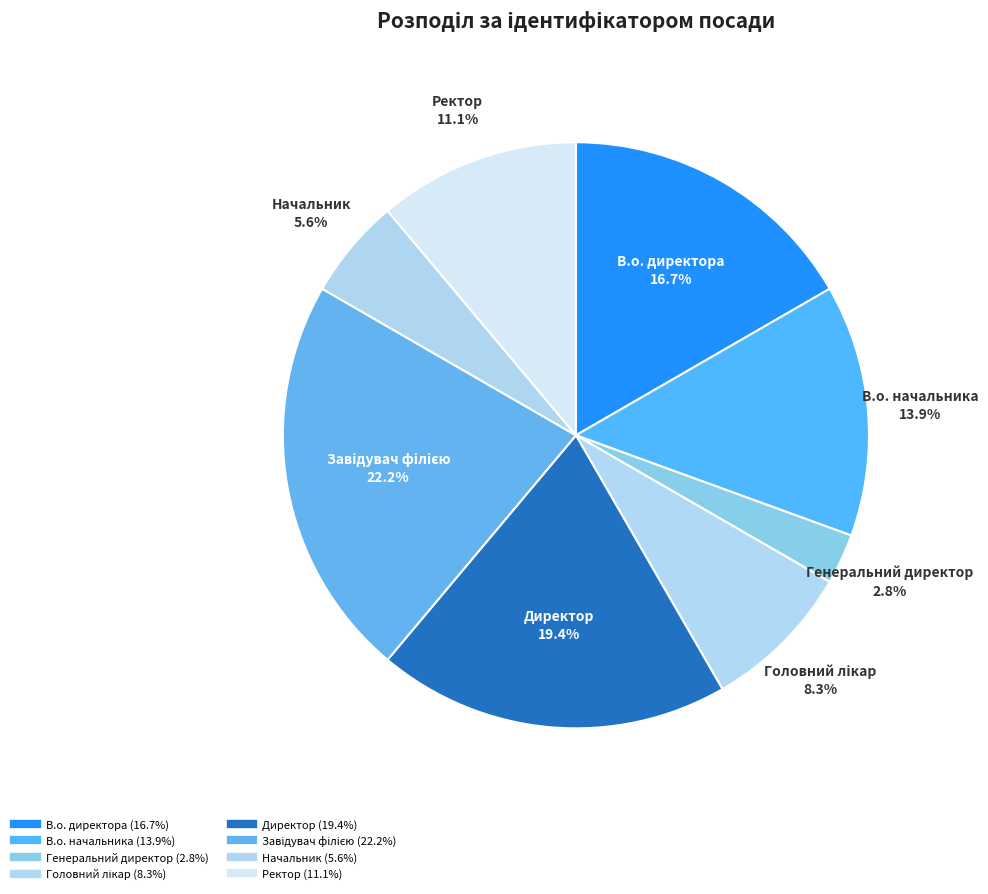

How many segments does this pie chart have?

8